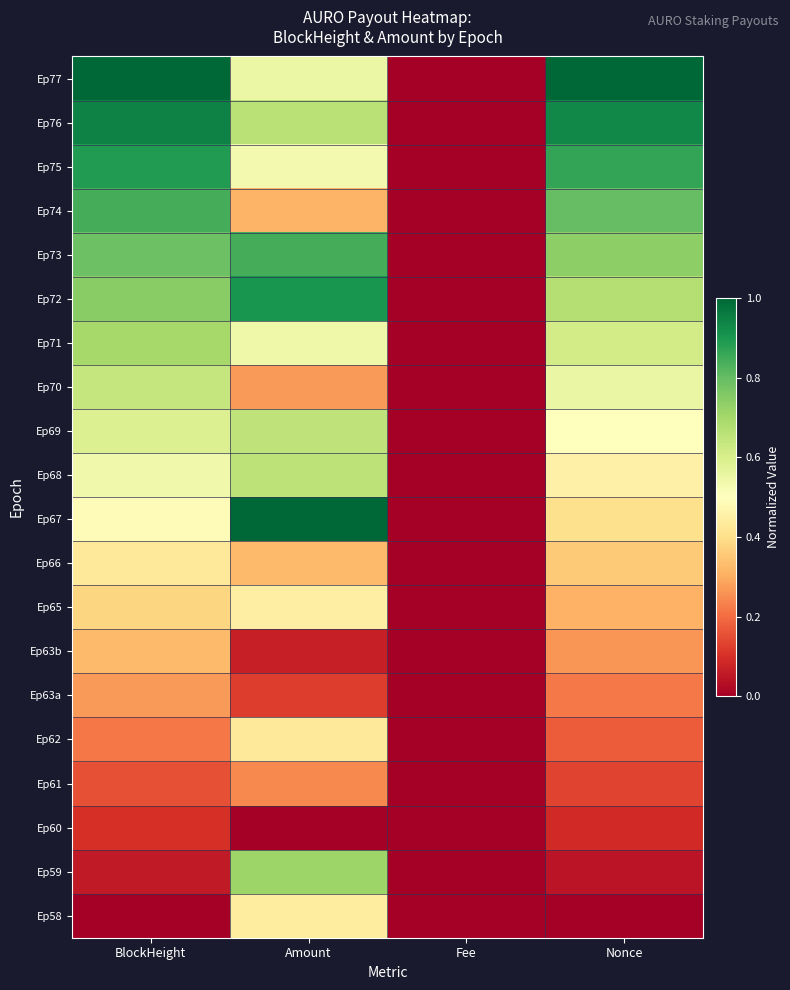

Reading left to right, extract all data points from this chart.

Ep77: BlockHeight=1.0	Amount=0.5	Fee=0.0	Nonce=1.0
Ep76: BlockHeight=0.9	Amount=0.7	Fee=0.0	Nonce=0.9
Ep75: BlockHeight=0.9	Amount=0.5	Fee=0.0	Nonce=0.9
Ep74: BlockHeight=0.8	Amount=0.3	Fee=0.0	Nonce=0.8
Ep73: BlockHeight=0.8	Amount=0.8	Fee=0.0	Nonce=0.7
Ep72: BlockHeight=0.7	Amount=0.9	Fee=0.0	Nonce=0.7
Ep71: BlockHeight=0.7	Amount=0.5	Fee=0.0	Nonce=0.6
Ep70: BlockHeight=0.6	Amount=0.3	Fee=0.0	Nonce=0.6
Ep69: BlockHeight=0.6	Amount=0.7	Fee=0.0	Nonce=0.5
Ep68: BlockHeight=0.5	Amount=0.7	Fee=0.0	Nonce=0.5
Ep67: BlockHeight=0.5	Amount=1.0	Fee=0.0	Nonce=0.4
Ep66: BlockHeight=0.4	Amount=0.3	Fee=0.0	Nonce=0.4
Ep65: BlockHeight=0.4	Amount=0.4	Fee=0.0	Nonce=0.3
Ep63b: BlockHeight=0.3	Amount=0.1	Fee=0.0	Nonce=0.3
Ep63a: BlockHeight=0.3	Amount=0.1	Fee=0.0	Nonce=0.2
Ep62: BlockHeight=0.2	Amount=0.4	Fee=0.0	Nonce=0.2
Ep61: BlockHeight=0.2	Amount=0.2	Fee=0.0	Nonce=0.1
Ep60: BlockHeight=0.1	Amount=0.0	Fee=0.0	Nonce=0.1
Ep59: BlockHeight=0.1	Amount=0.7	Fee=0.0	Nonce=0.0
Ep58: BlockHeight=0.0	Amount=0.4	Fee=0.0	Nonce=0.0